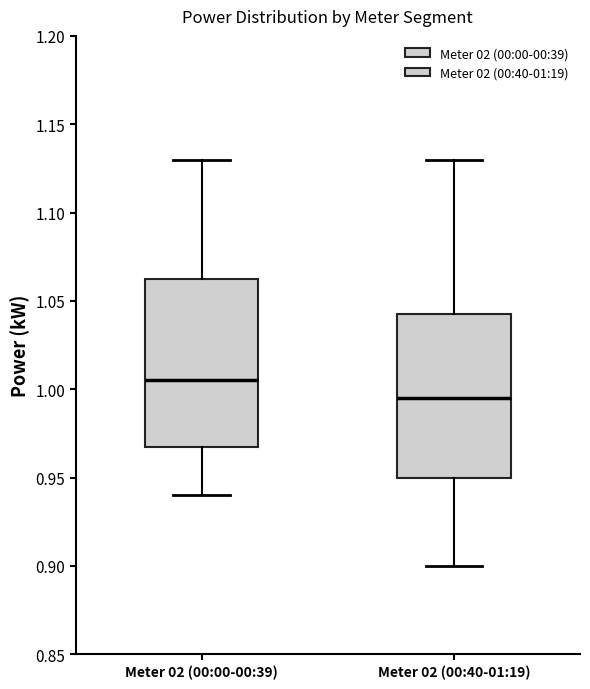

Which box has the lowest median line?

Meter 02 (00:40-01:19)